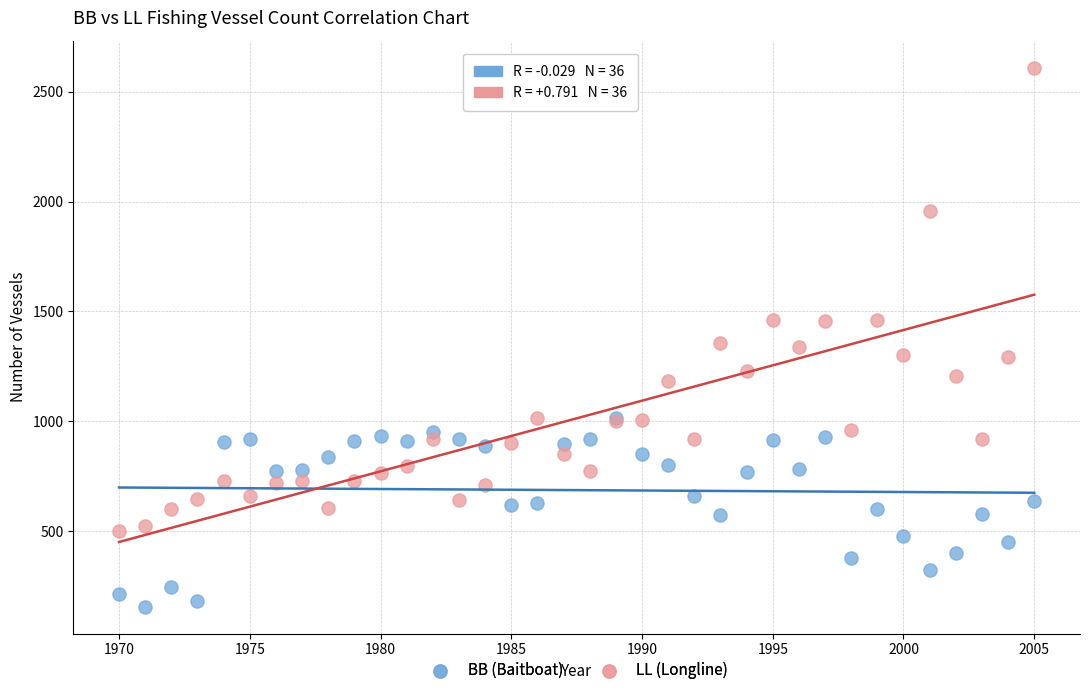

What are all the series names shown in the legend?

BB (Baitboat), LL (Longline)